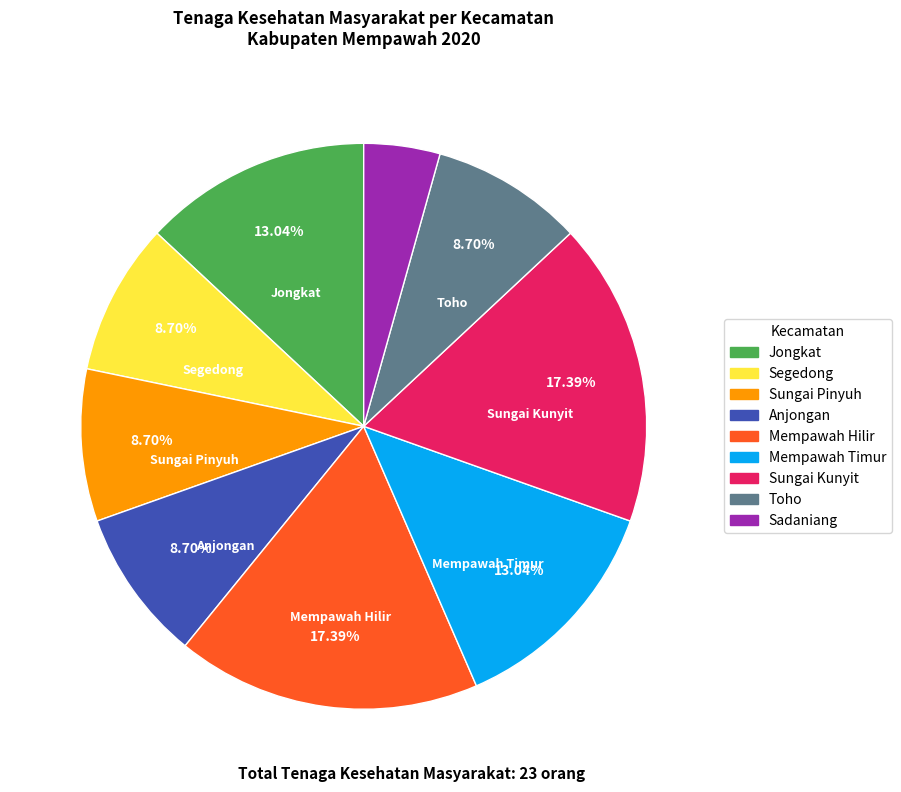

Count the number of slices in the pie.

9